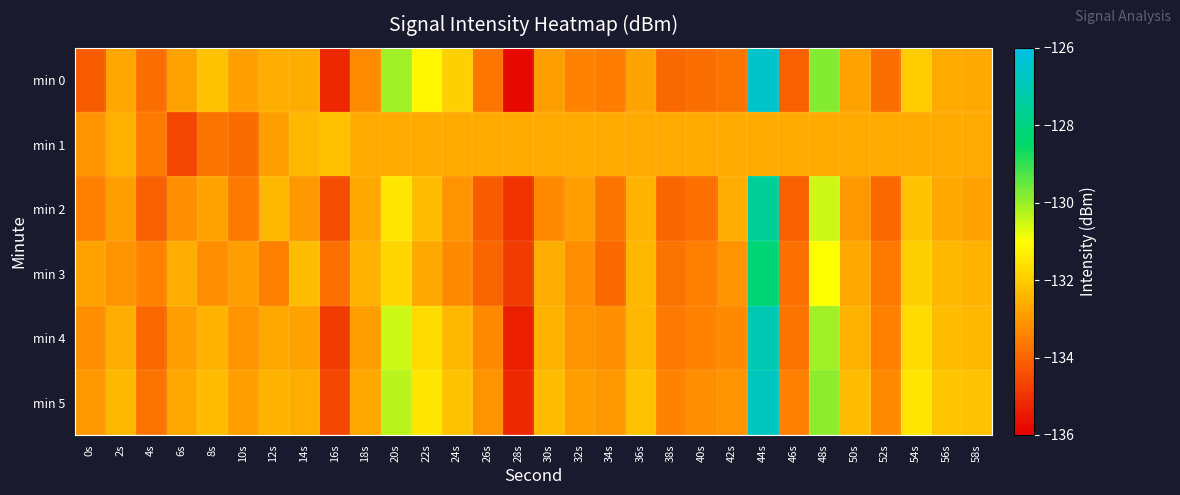

Which series changed the most between 16s and 58s?

min 0